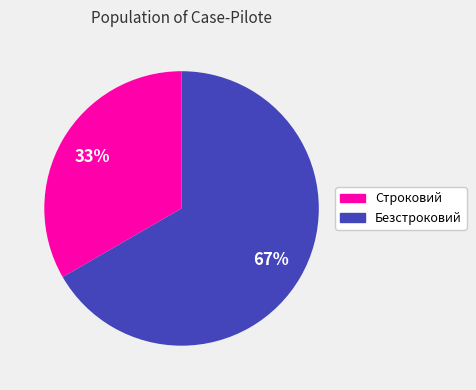

Is there a majority slice in this chart?

Yes